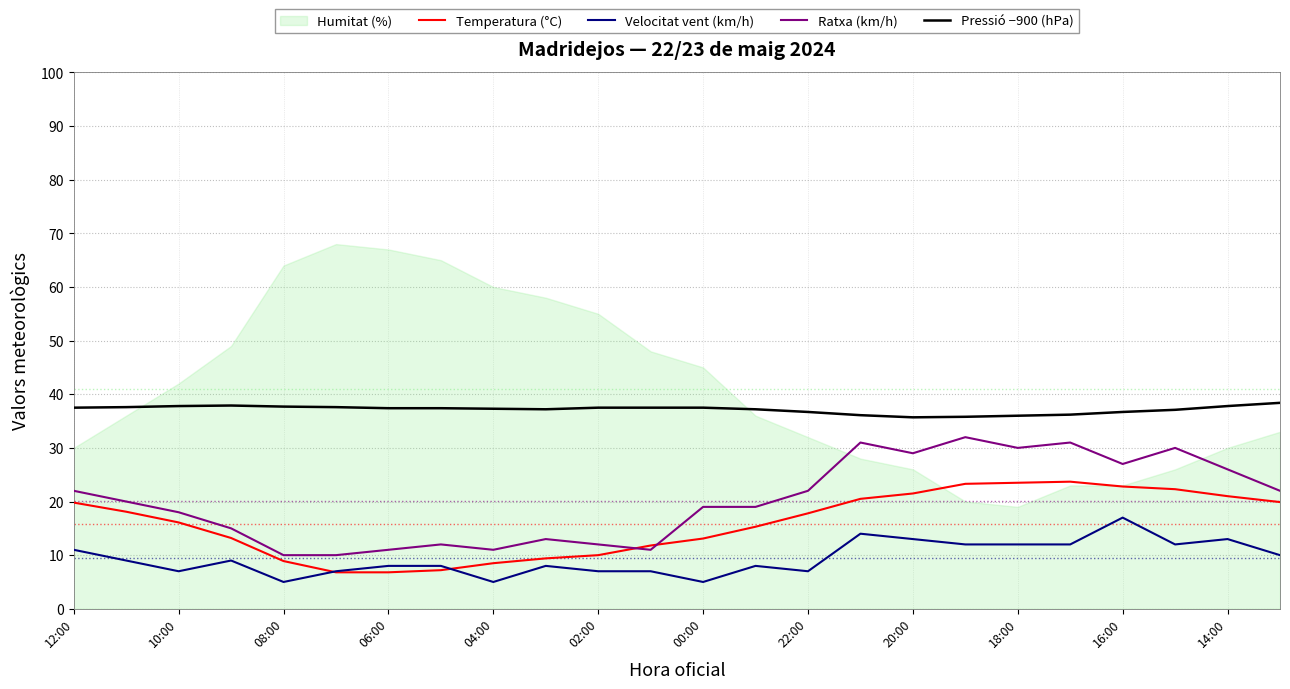

True or false: Temperatura (°C) and Pressió −900 (hPa) intersect in this chart.

False